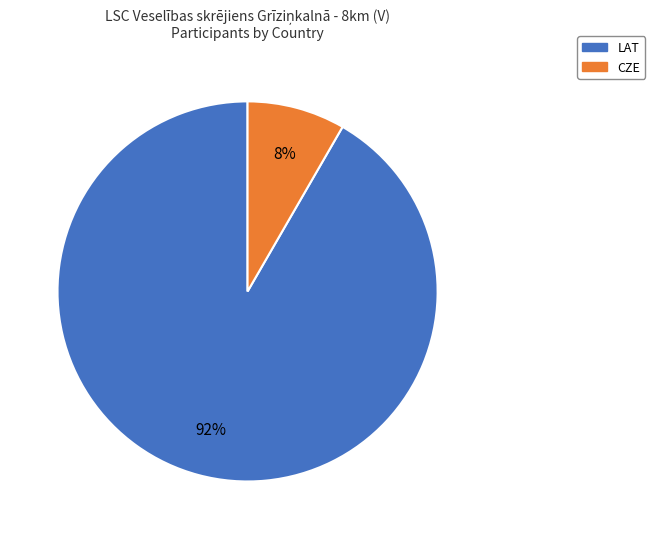

Which category accounts for the majority?

LAT